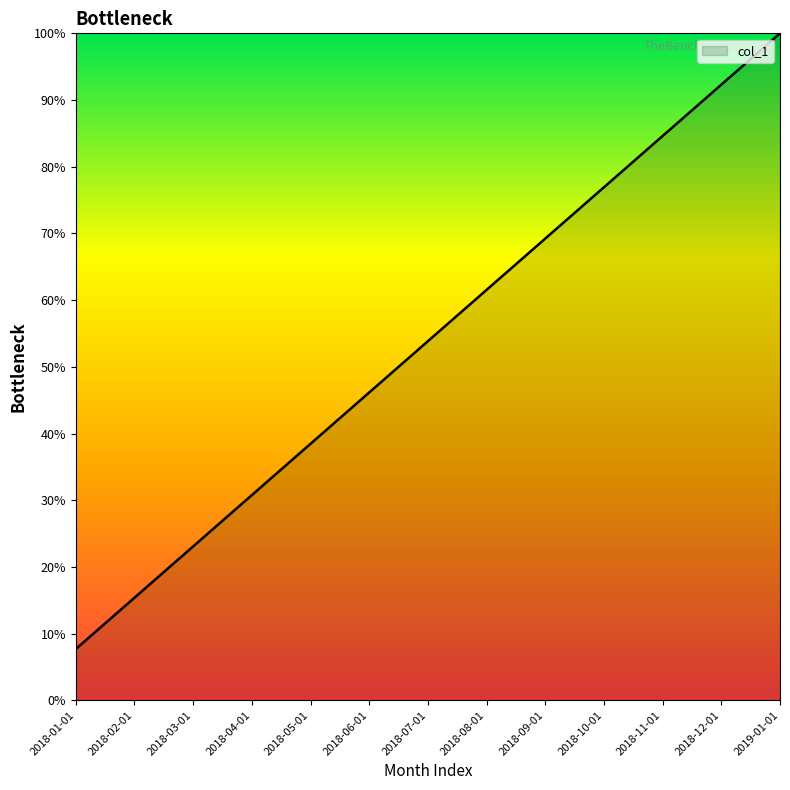

How many distinct data groups are displayed?

1